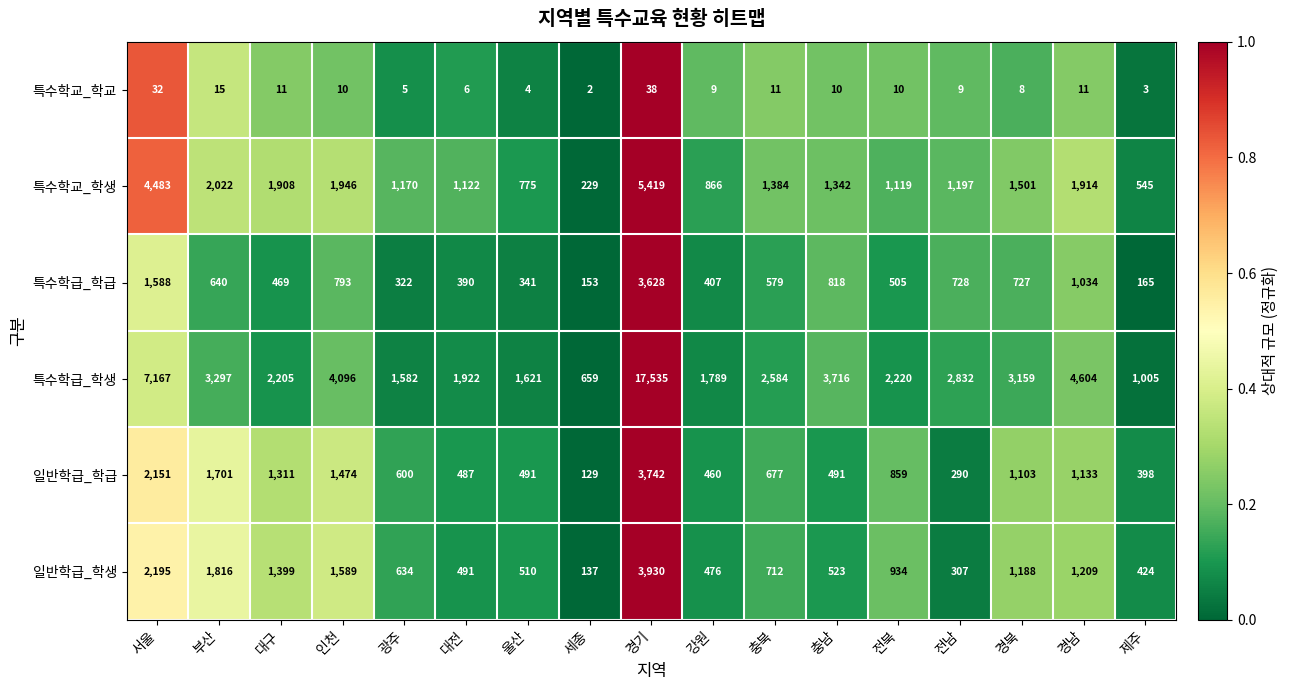

What is the spread (max minus min) of values at 울산?

1617